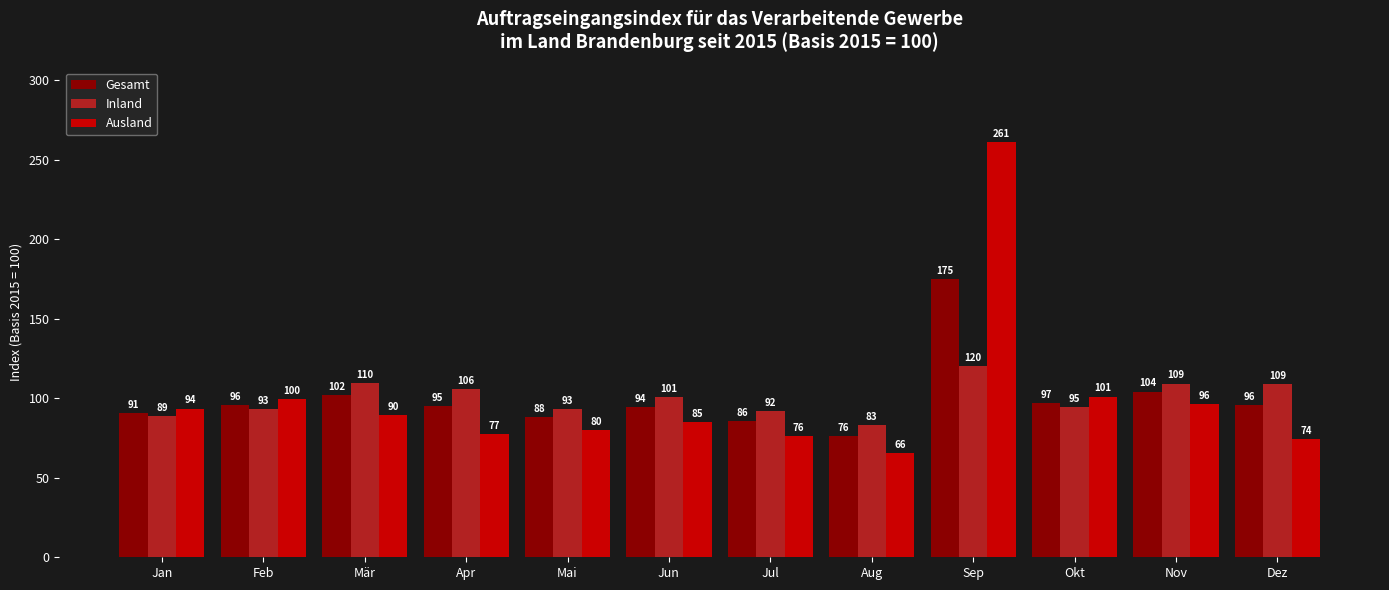

Is the value of Ausland at Aug greater than the value of Gesamt at Aug?

No